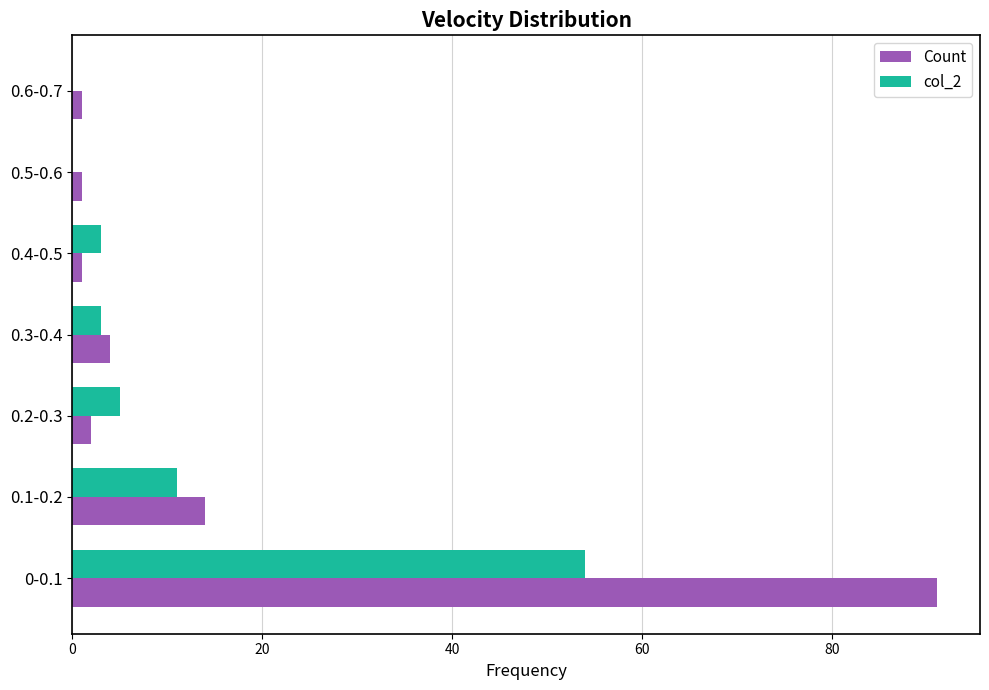

What are all the series names shown in the legend?

Count, col_2